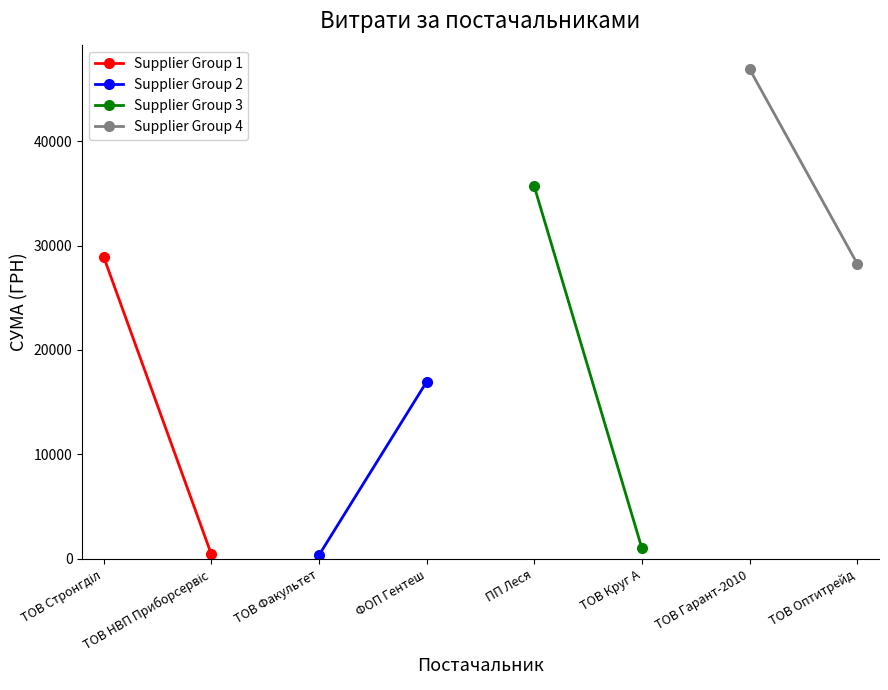

What is the label of the 1st point from the left?

ТОВ Стронгділ